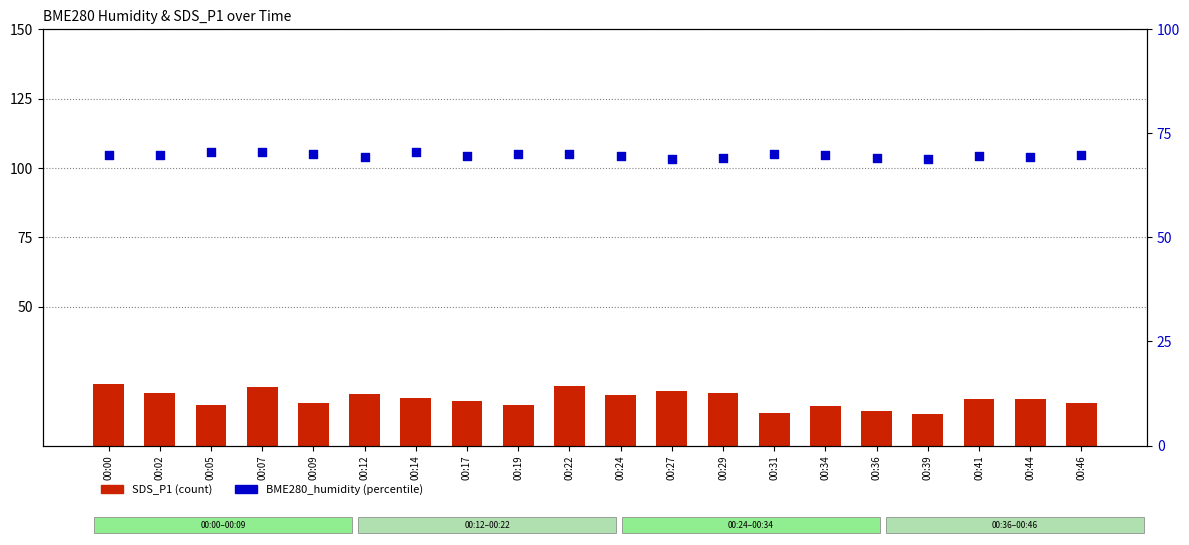

Which series has the largest total across all categories?

BME280_humidity